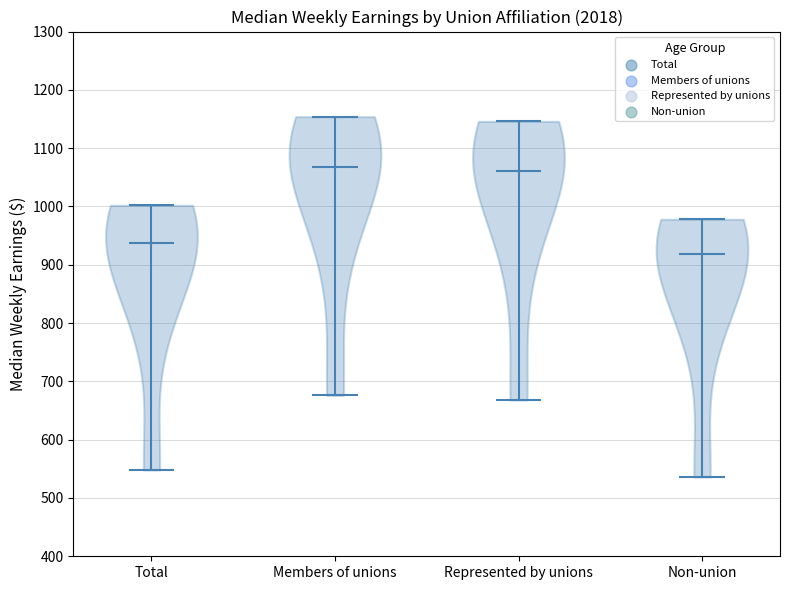

Reading left to right, read every violin against the y-axis: where its median line is, and the lowest and highest points it reaches. The values are not printed on the chart, so give them approximately, as read against the axis.

Total: median line 940, lowest point 550, highest point 1000
Members of unions: median line 1070, lowest point 680, highest point 1150
Represented by unions: median line 1060, lowest point 670, highest point 1150
Non-union: median line 920, lowest point 540, highest point 980